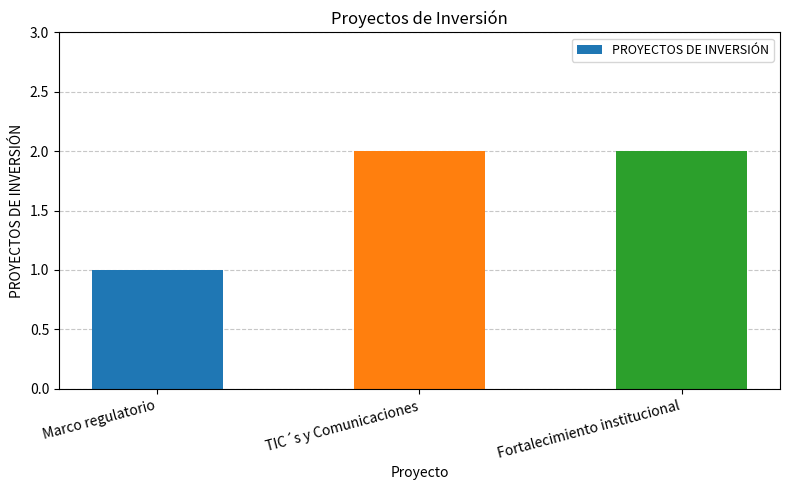

Is it true that the value at Marco regulatorio is 2?

False